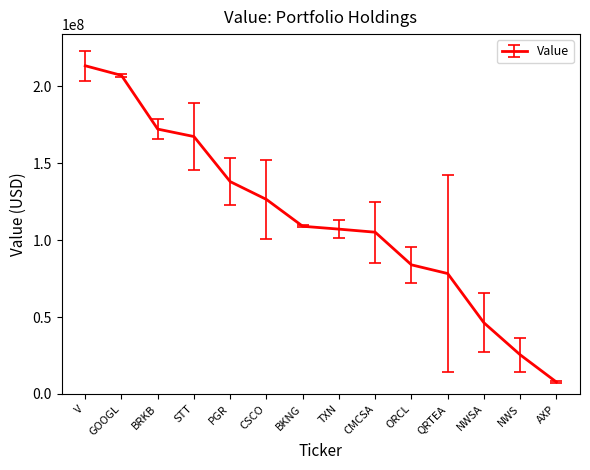

What is the greatest value displayed?

213407000